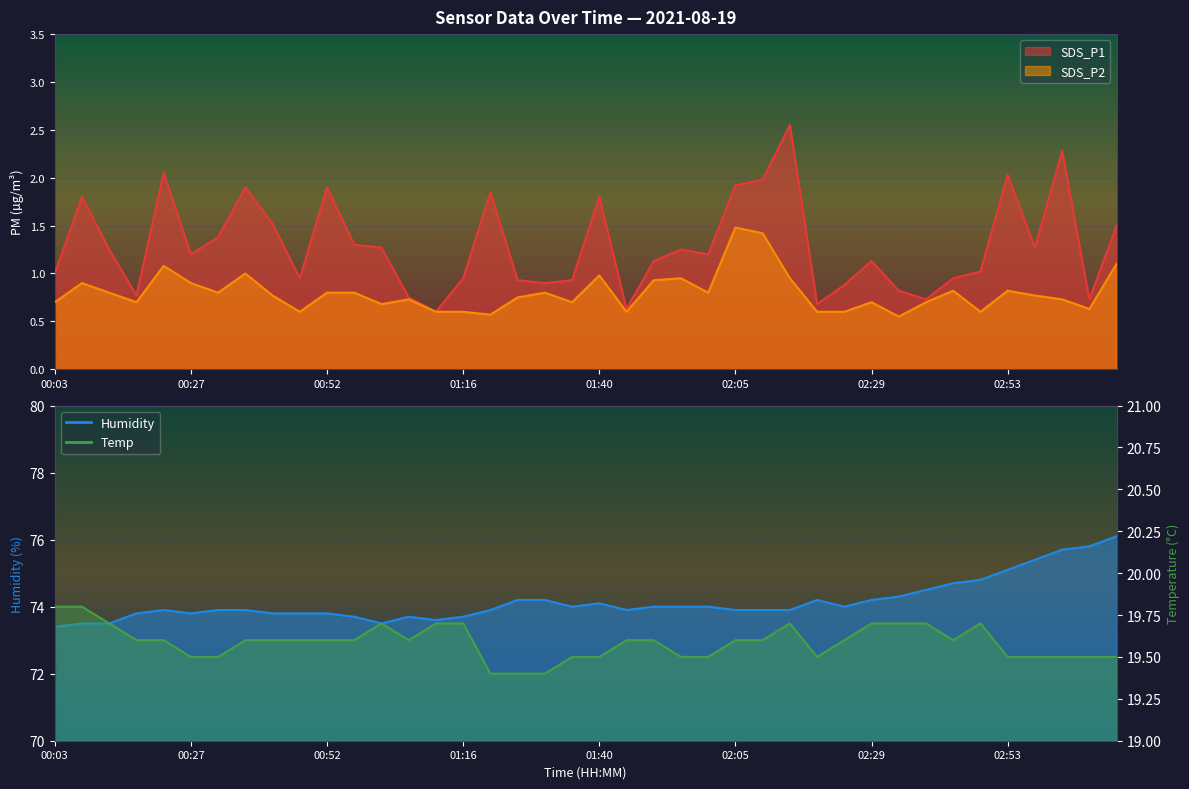

What is the total value across all series at 02:29?

95.7